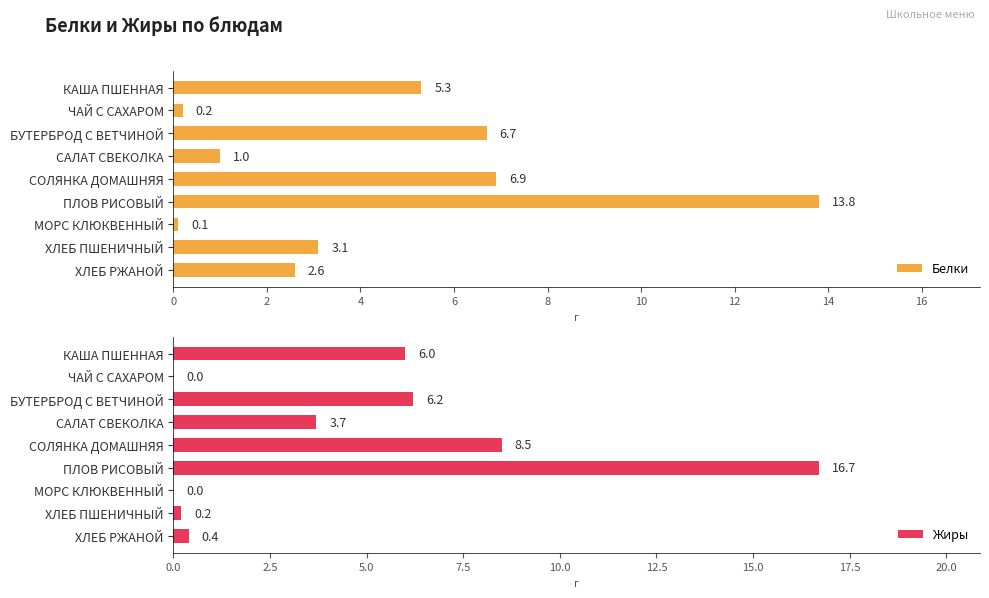

What is the sum of the Жиры values at ХЛЕБ ПШЕНИЧНЫЙ and МОРС КЛЮКВЕННЫЙ?

0.2